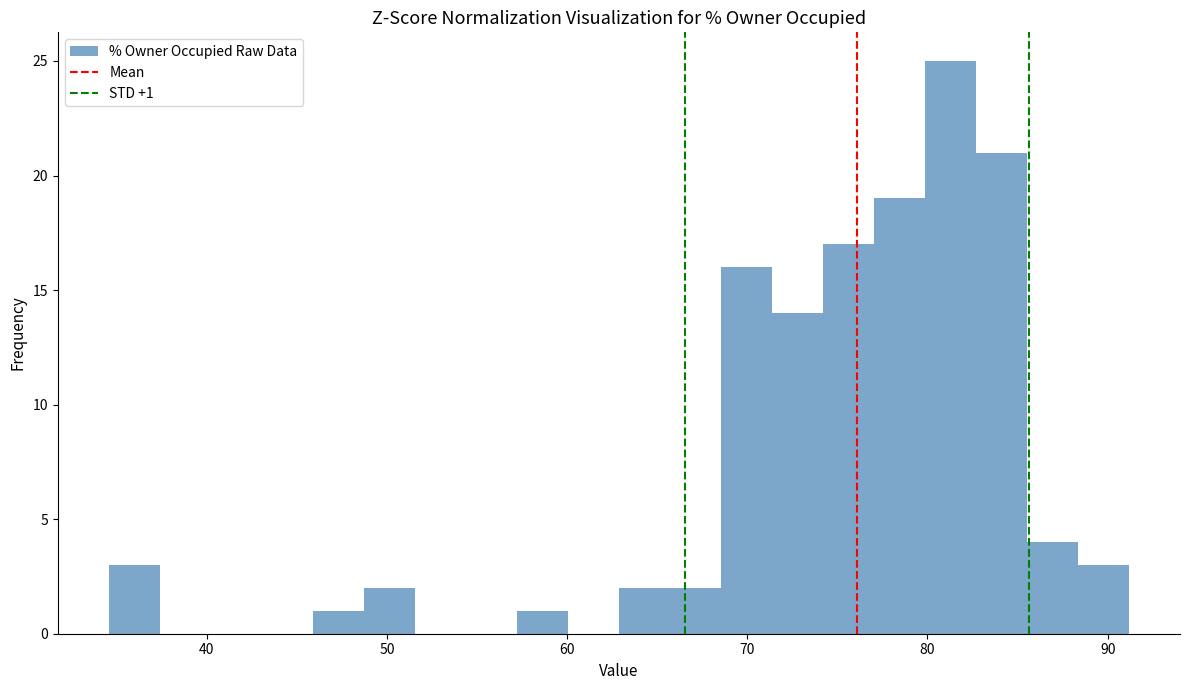

Around what value on the x-axis is the tallest bar? Give the approximate position of its centre, as read against the axis.

81